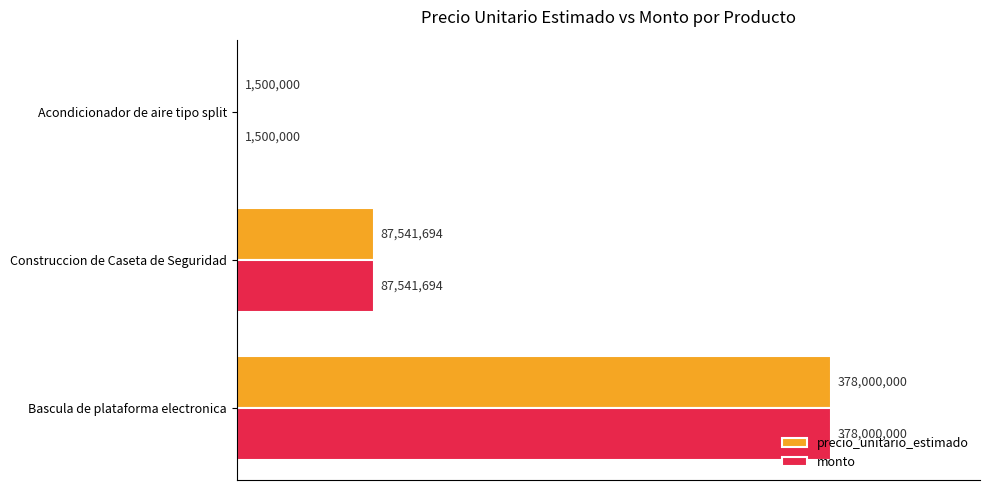

What are all the series names shown in the legend?

precio_unitario_estimado, monto